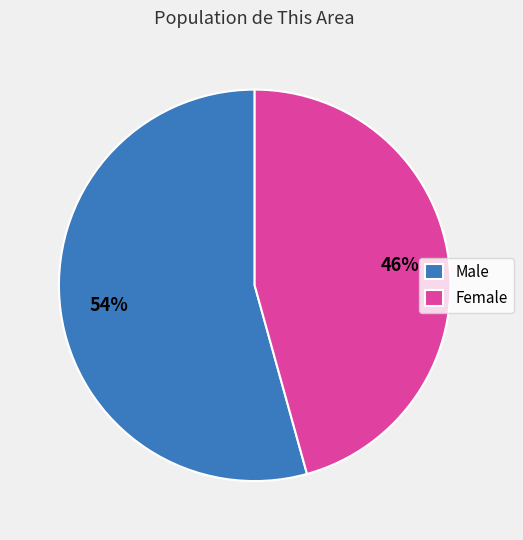

Between Male and Female, which is larger?

Male